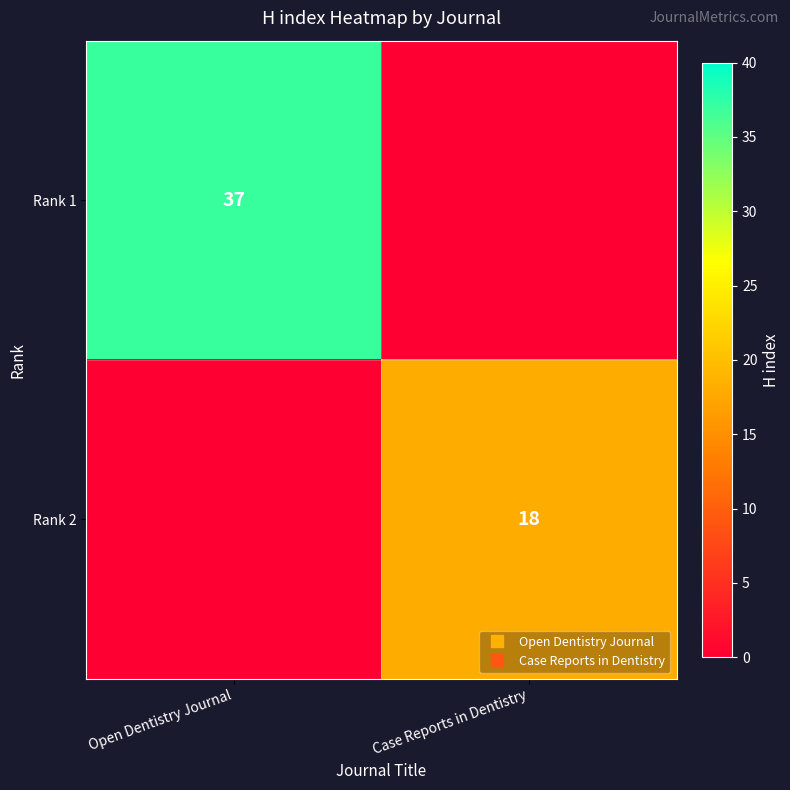

Is it true that Rank 2 equals -8 at Open Dentistry Journal?

False